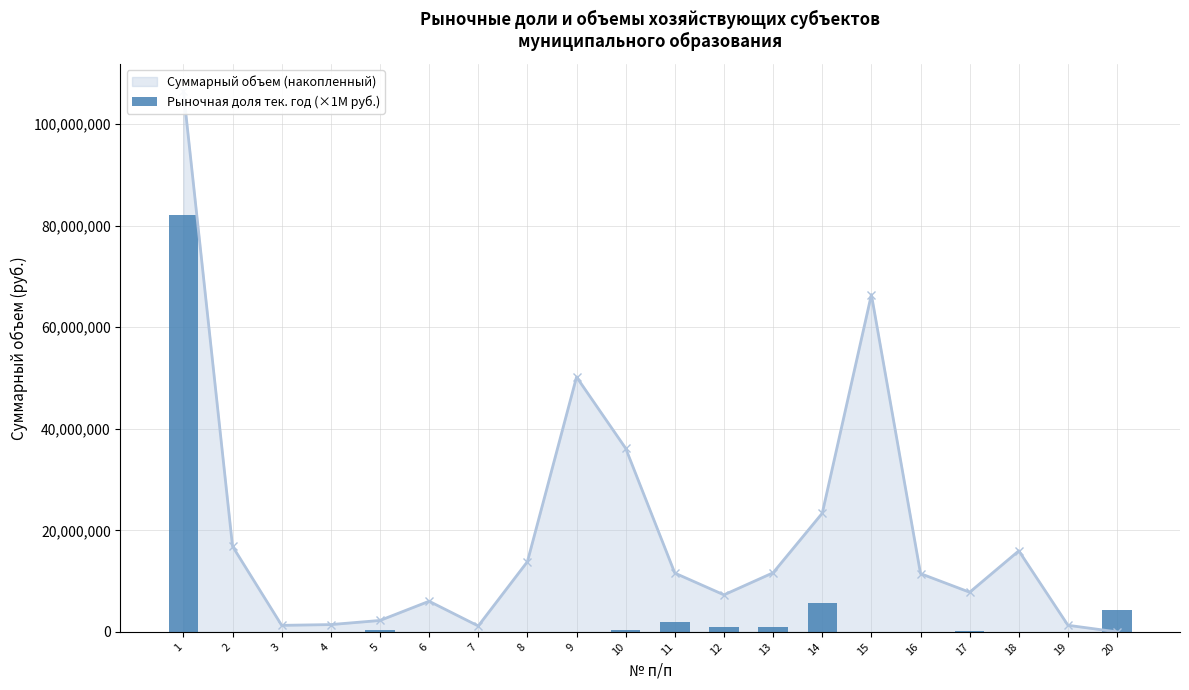

Rank the categories by value from lowest to highest.

2, 3, 8, 9, 15, 16, 18, 7, 19, 4, 6, 17, 5, 10, 12, 13, 11, 20, 14, 1